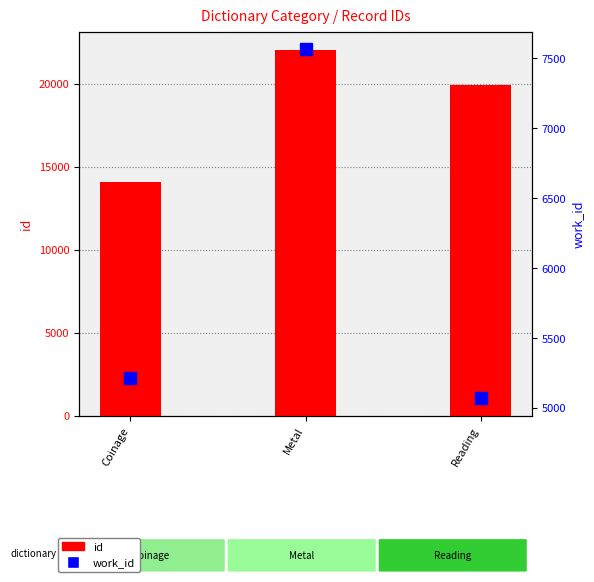

Reading left to right, list all the values displayed in this chart.

id: Coinage=14058	Metal=22051	Reading=19958
work_id: Coinage=5214	Metal=7566	Reading=5070